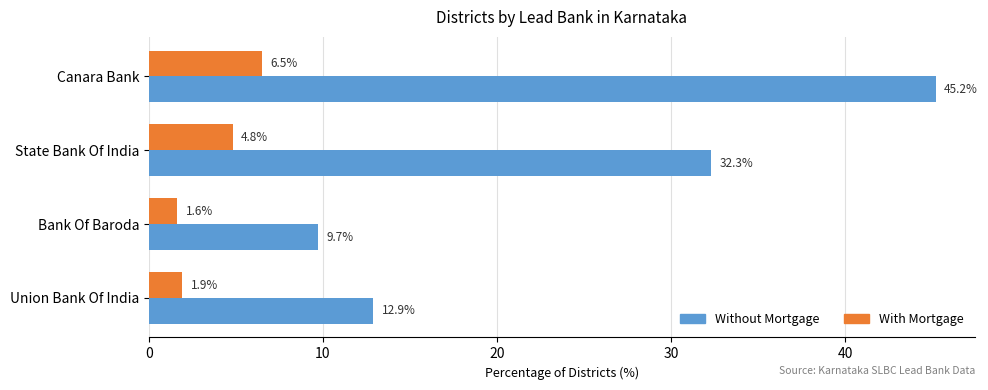

Is it true that With Mortgage equals 6.5 at Canara Bank?

True